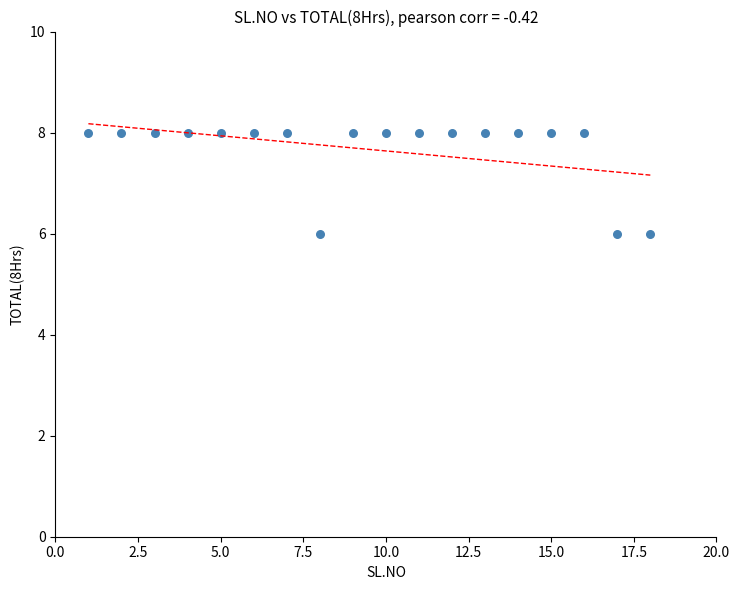

What is the range of X values (max minus min)?

17